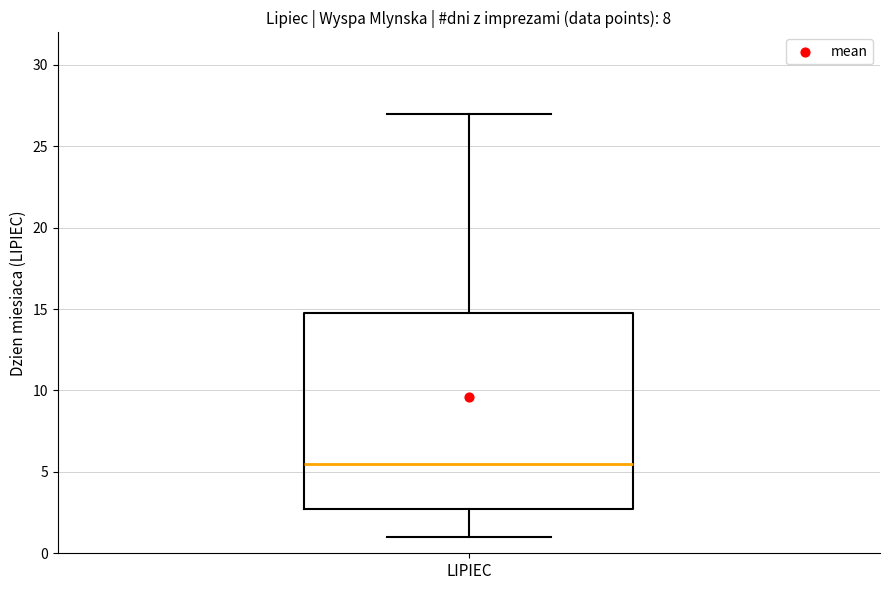

Transcribe this box plot: give where the median line is, the range the box spans, and where the two whiskers end, as read against the y-axis. The values are not printed on the chart, so give them approximately, as read against the axis.

median 5.5, box 3.0 to 15.0, whiskers 1.0 to 27.0